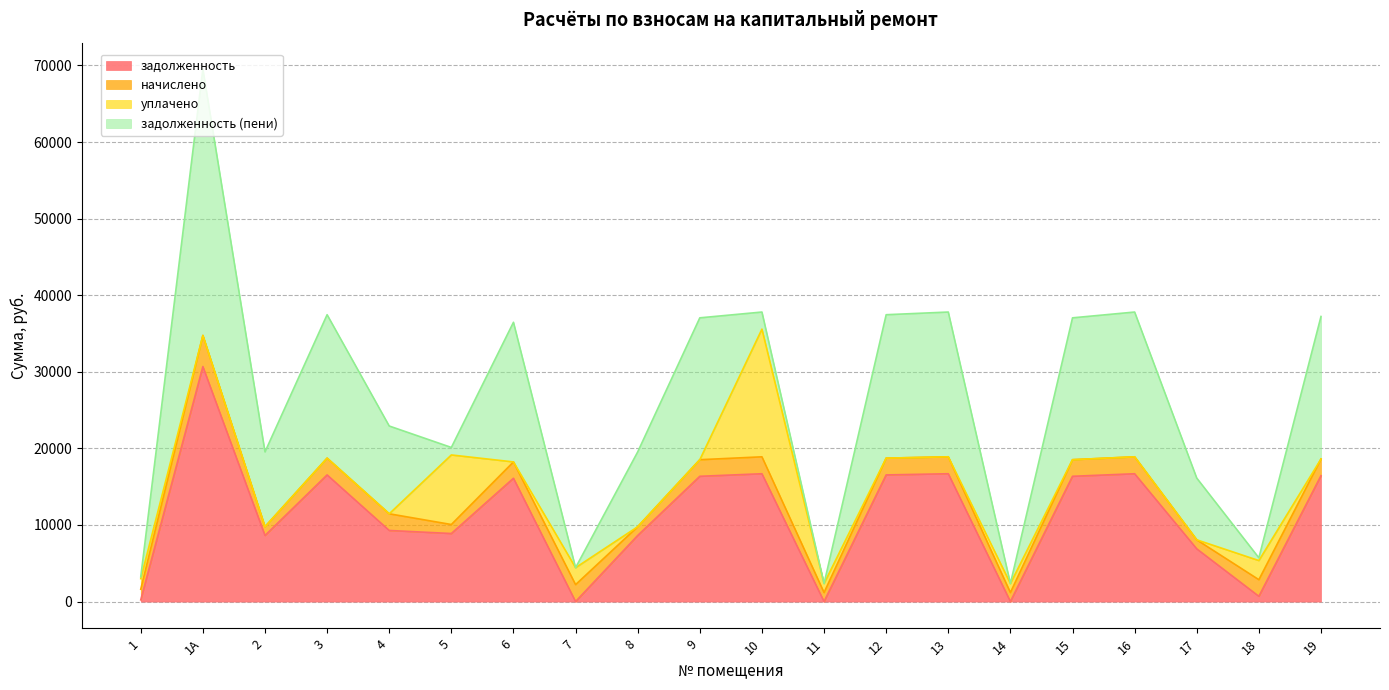

Reading left to right, what are all the values shown in this chart?

задолженность: 1=220.3	1А=30687.6	2=8628.5	3=16537.9	4=9285.2	5=8885.3	6=16101.4	7=0.0	8=8628.5	9=16358.2	10=16692.0	11=0.0	12=16537.9	13=16692.0	14=0.0	15=16358.2	16=16692.0	17=6885.3	18=689.2	19=16435.2
начислено: 1=1391.4	1А=4065.4	2=1143.1	3=2190.9	4=2177.3	5=1177.1	6=2133.1	7=2211.3	8=1143.1	9=2167.1	10=2211.3	11=1177.1	12=2190.9	13=2211.3	14=1177.1	15=2167.1	16=2211.3	17=1177.1	18=2167.1	19=2177.3
уплачено: 1=1380.0	1А=0.0	2=0.0	3=0.0	4=0.0	5=9081.5	6=0.0	7=2211.0	8=0.0	9=0.0	10=16671.8	11=1177.1	12=0.0	13=0.0	14=1173.0	15=0.0	16=0.0	17=0.0	18=2495.1	19=0.0
задолженность (пени): 1=231.7	1А=34753.0	2=9771.5	3=18728.8	4=11462.5	5=980.9	6=18234.4	7=0.0	8=9771.5	9=18525.2	10=2231.5	11=0.0	12=18728.8	13=18903.3	14=0.0	15=18525.2	16=18903.3	17=8062.4	18=361.2	19=18612.5